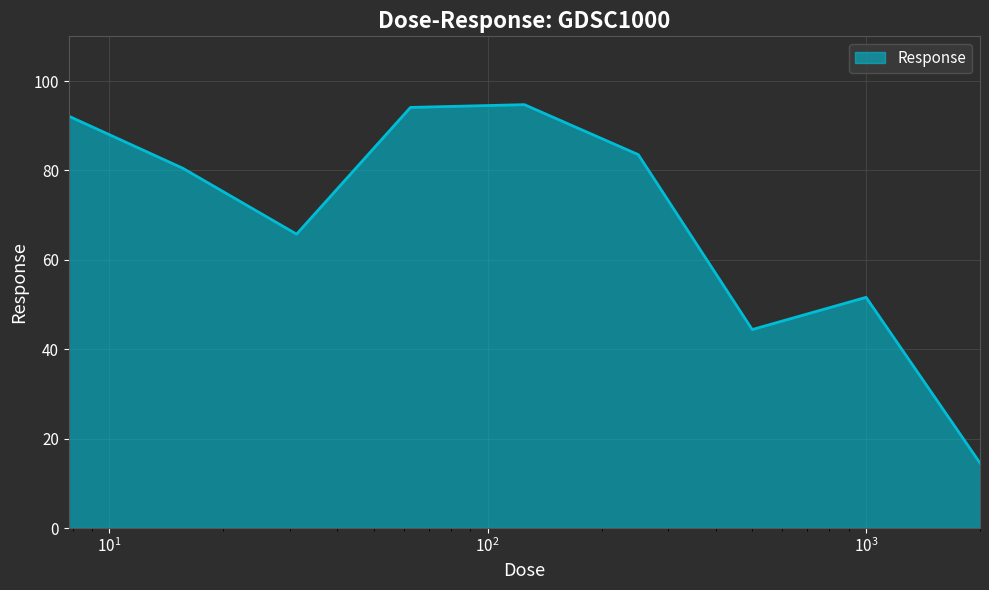

What is the greatest value displayed?

94.7